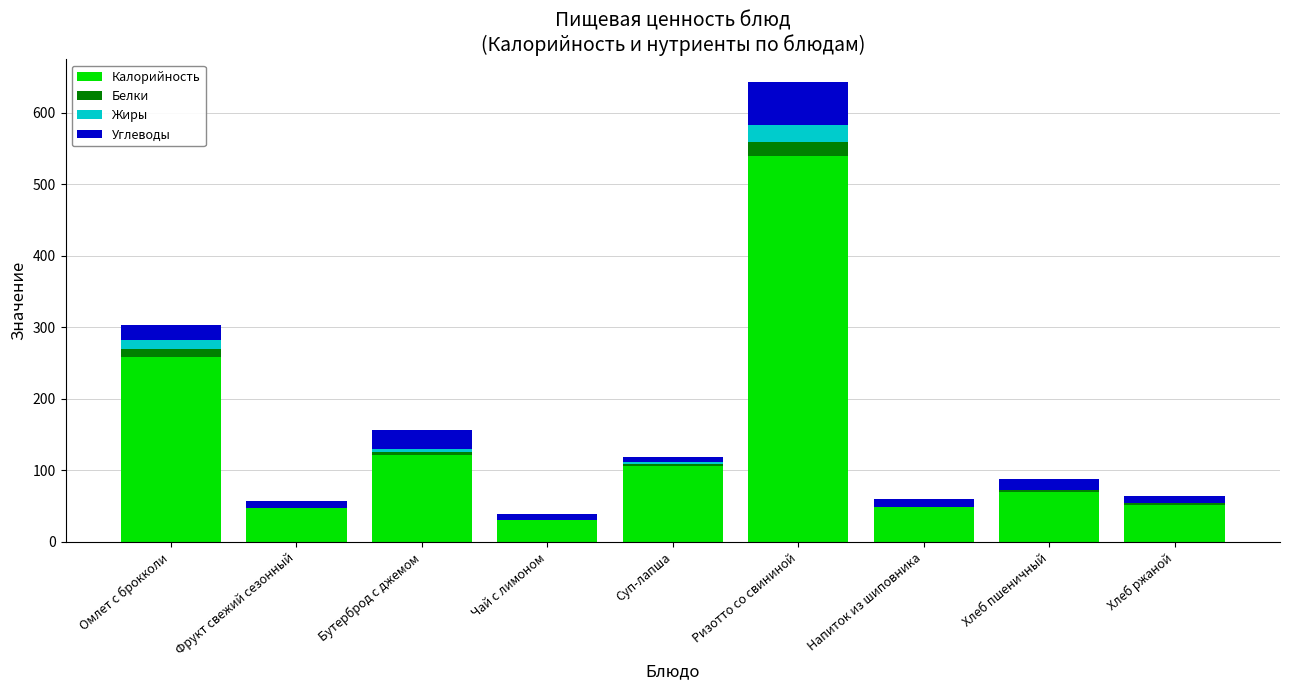

At which category is the sum across all series the highest?

Ризотто со свининой